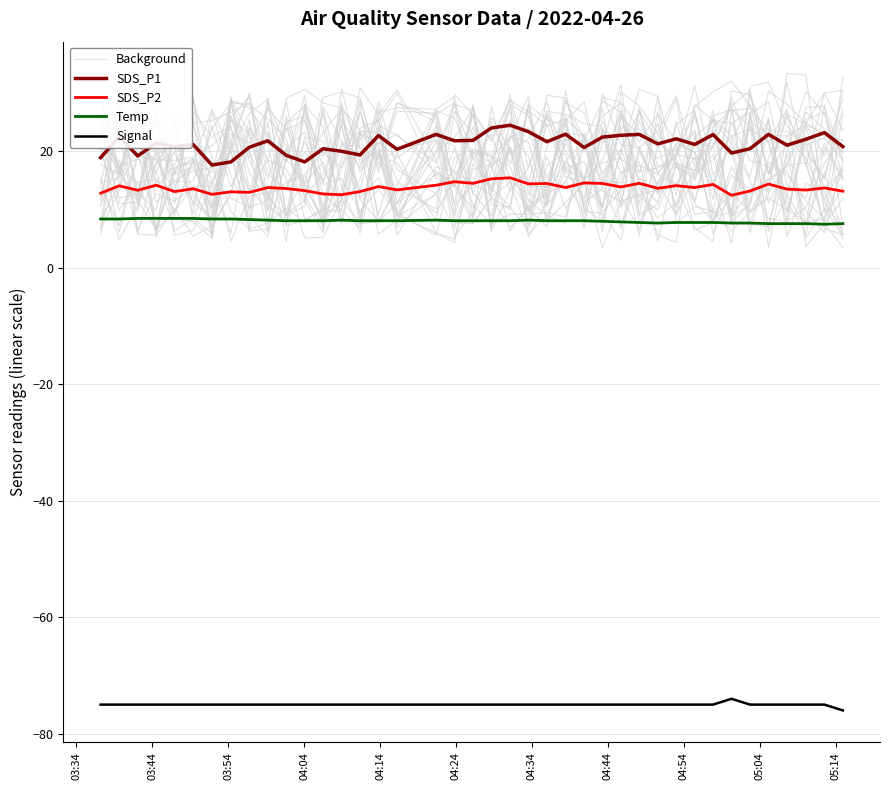

How many interior local valleys does the Temp series have?

2